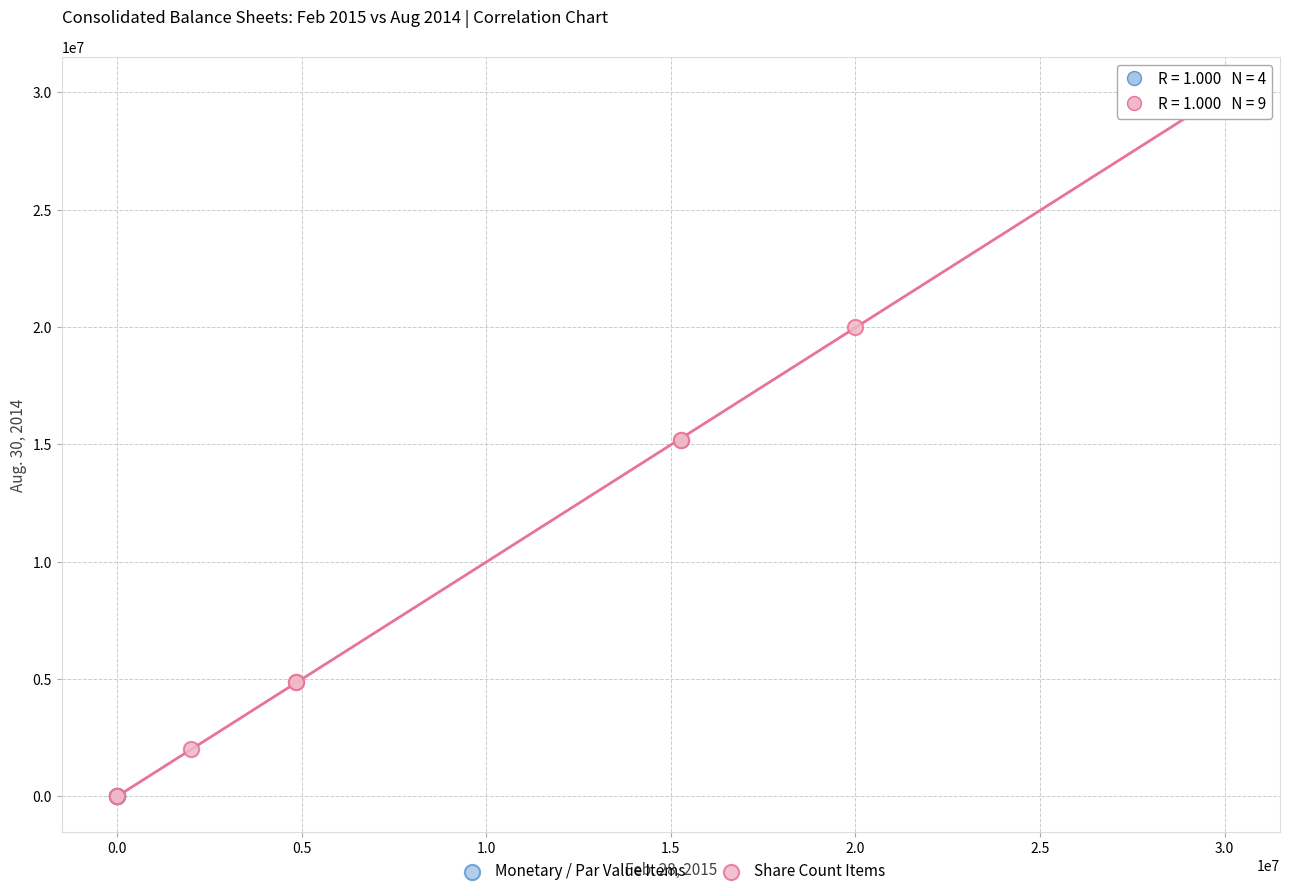

Which series contains the highest Y value?

Share Count Items